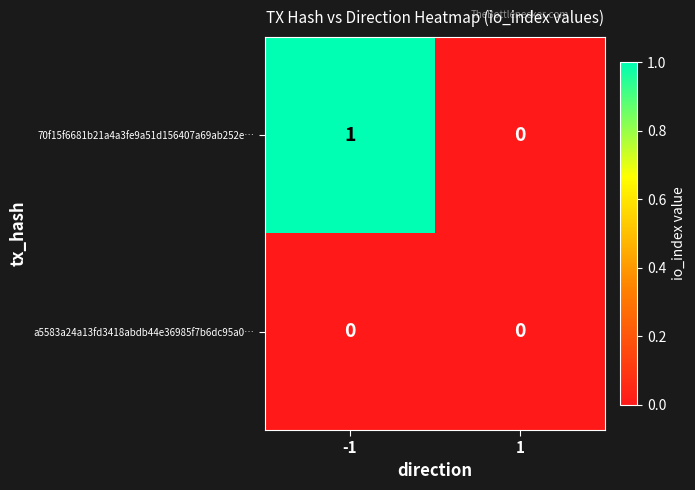

List the series in order of their overall mean, lowest first.

a5583a24a13fd3418abdb44e36985f7b6dc95a0…, 70f15f6681b21a4a3fe9a51d156407a69ab252e…